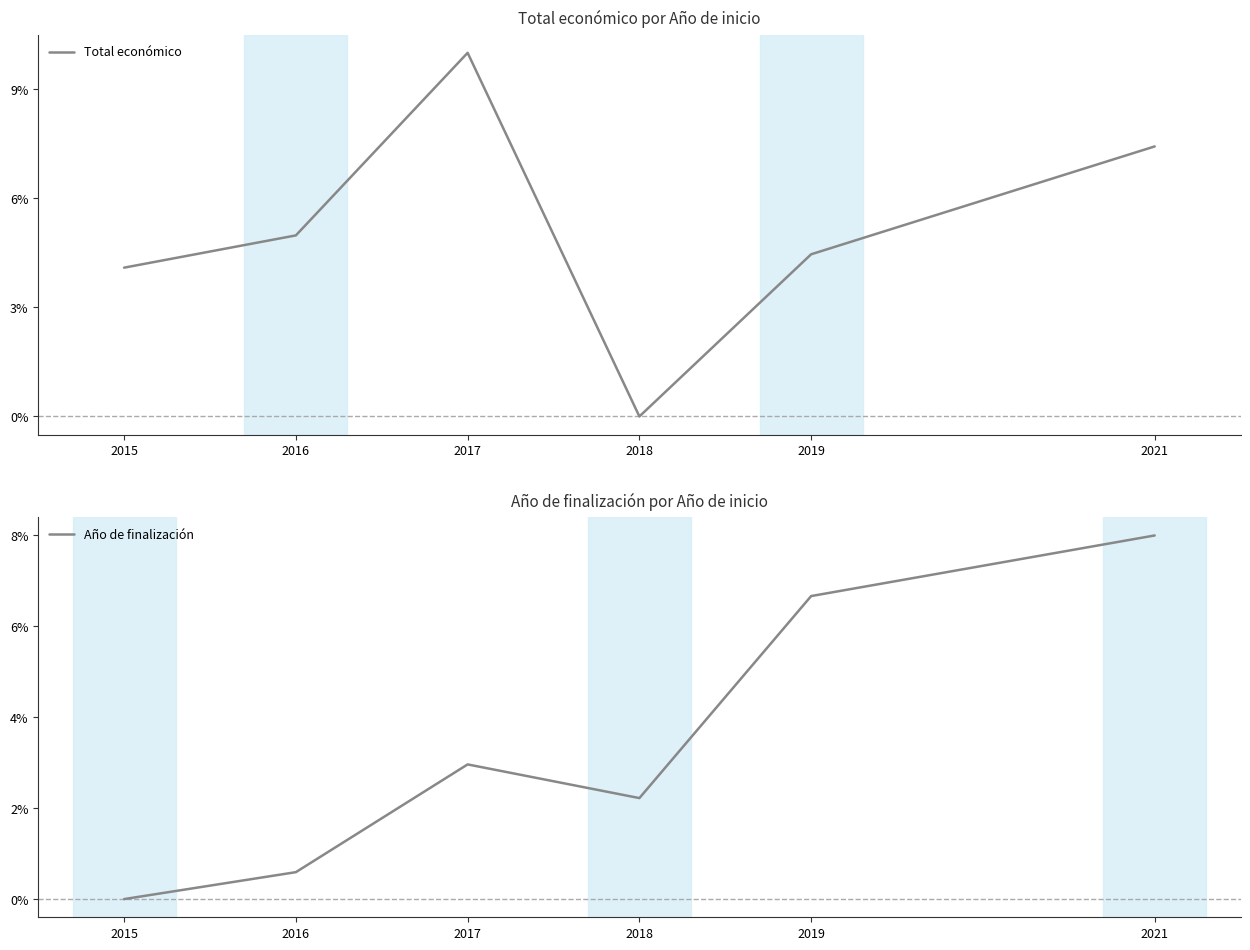

Is this an area chart (filled region under the line)?

No